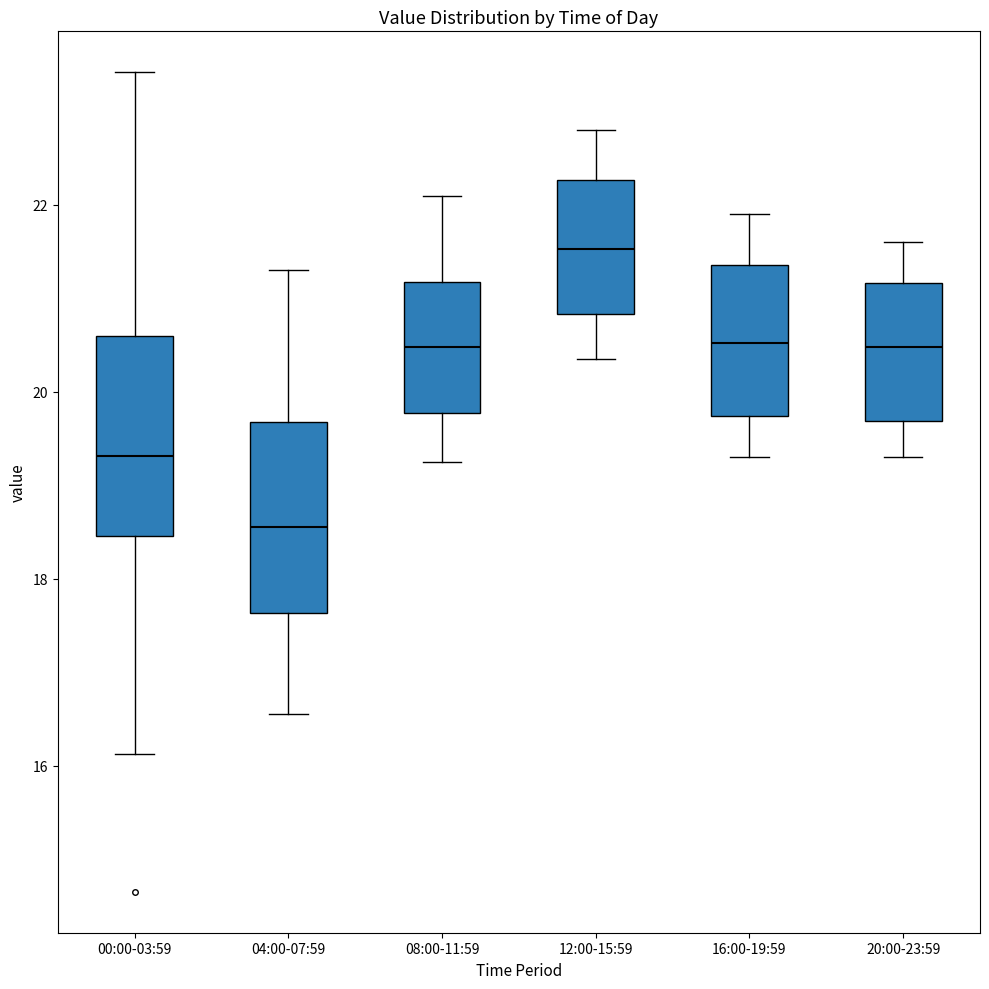

Reading left to right, transcribe this box plot: for each box, give where its median line is, the range the box spans, and where its two whiskers end, as read against the y-axis. The values are not printed on the chart, so give them approximately, as read against the axis.

00:00-03:59: median 19.4, box 18.4 to 20.6, whiskers 16.2 to 23.4
04:00-07:59: median 18.6, box 17.6 to 19.6, whiskers 16.6 to 21.4
08:00-11:59: median 20.4, box 19.8 to 21.2, whiskers 19.2 to 22.2
12:00-15:59: median 21.6, box 20.8 to 22.2, whiskers 20.4 to 22.8
16:00-19:59: median 20.6, box 19.8 to 21.4, whiskers 19.4 to 22.0
20:00-23:59: median 20.4, box 19.6 to 21.2, whiskers 19.4 to 21.6